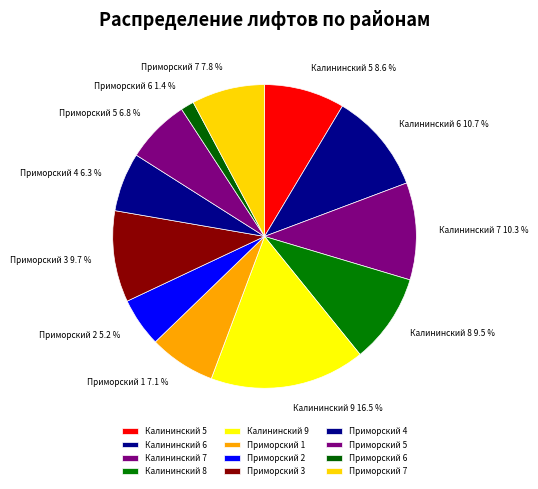

To the nearest percent, what is the difference between the Калининский 6 and Приморский 6 slice percentages?

9%